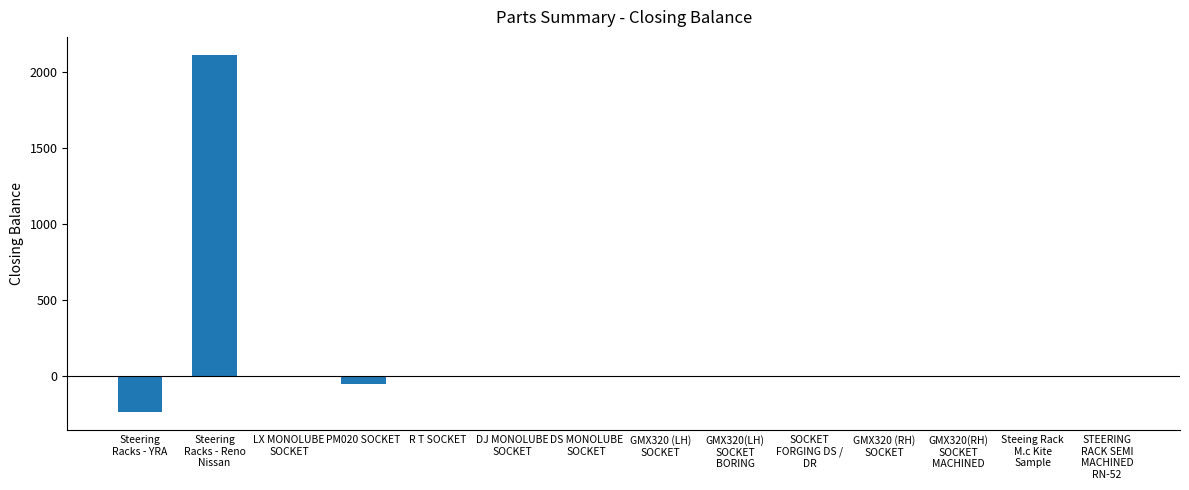

The value at STEERING
RACK SEMI
MACHINED
RN-52 is 0. True or false?

True